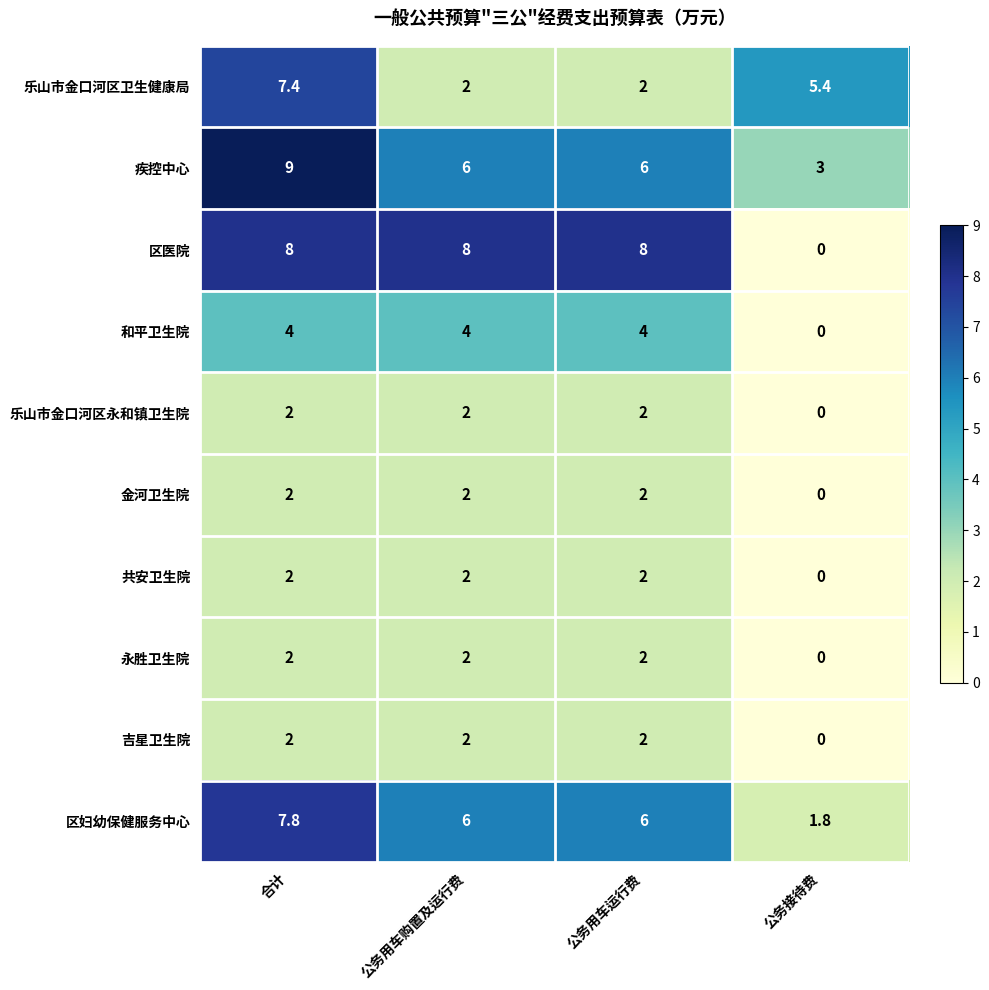

Which series changed the most between 公务用车运行费 and 公务接待费?

区医院